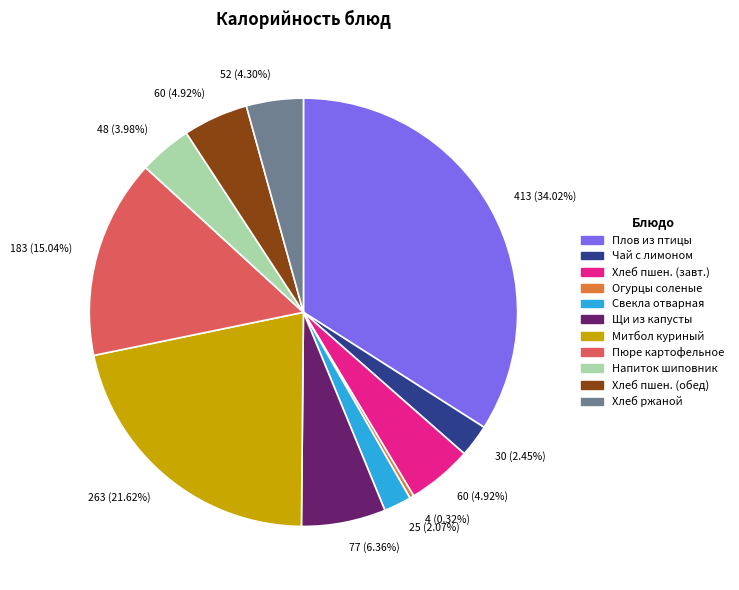

To the nearest percent, what is the average slice percentage?

9%